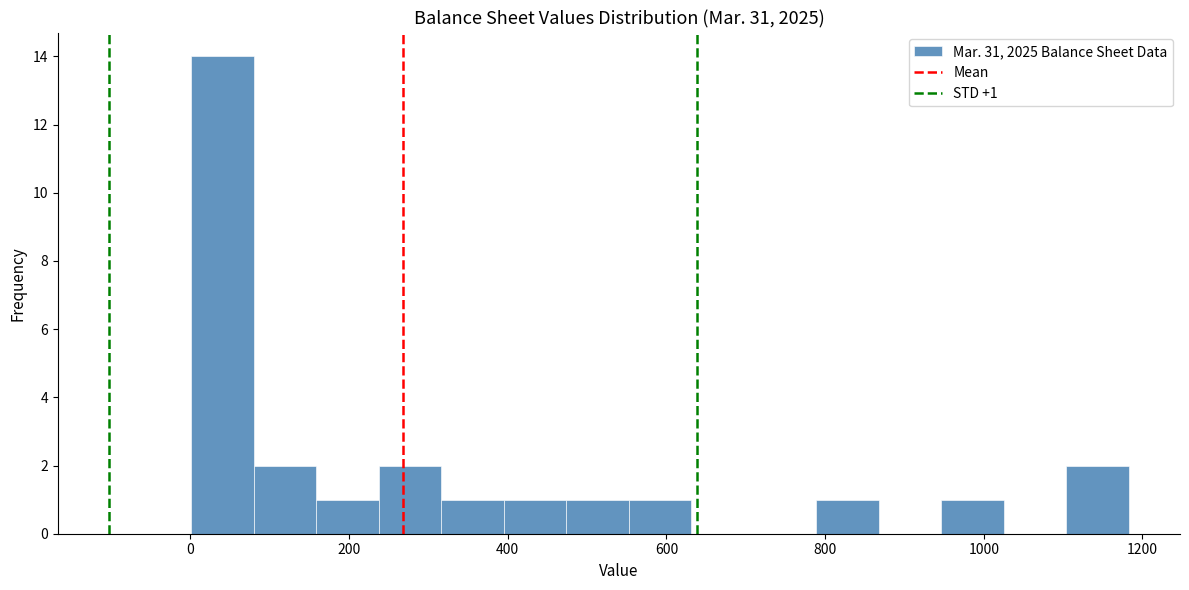

Read against the x-axis, roughly where is the centre of the tallest bar?

40